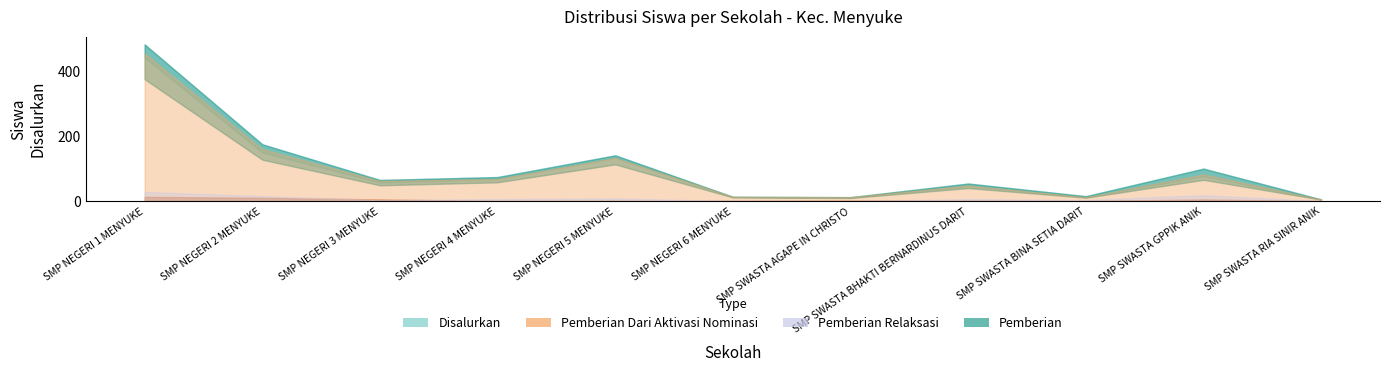

True or false: Disalurkan and Pemberian Dari Aktivasi Nominasi cross at least once.

False